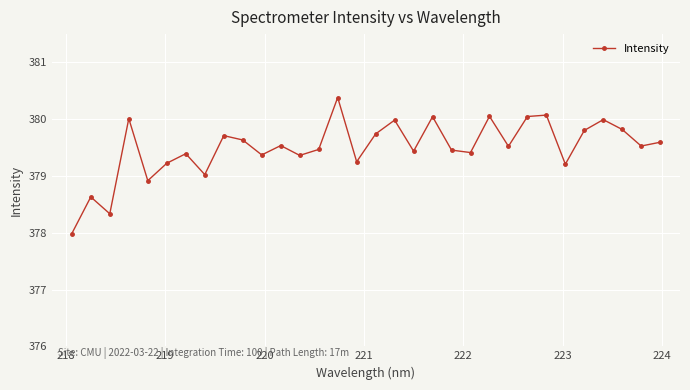

True or false: there are more than 0 points higher than both neighbors.

True